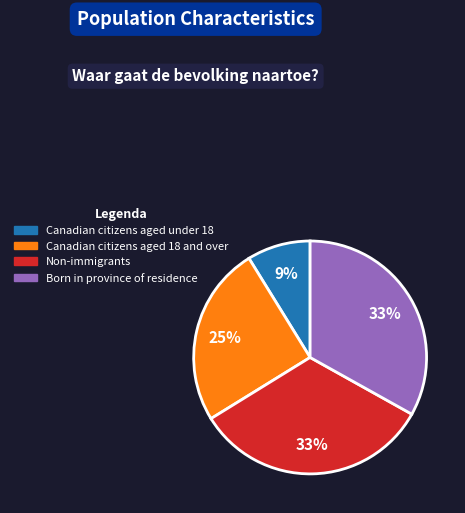

Count the number of slices in the pie.

4